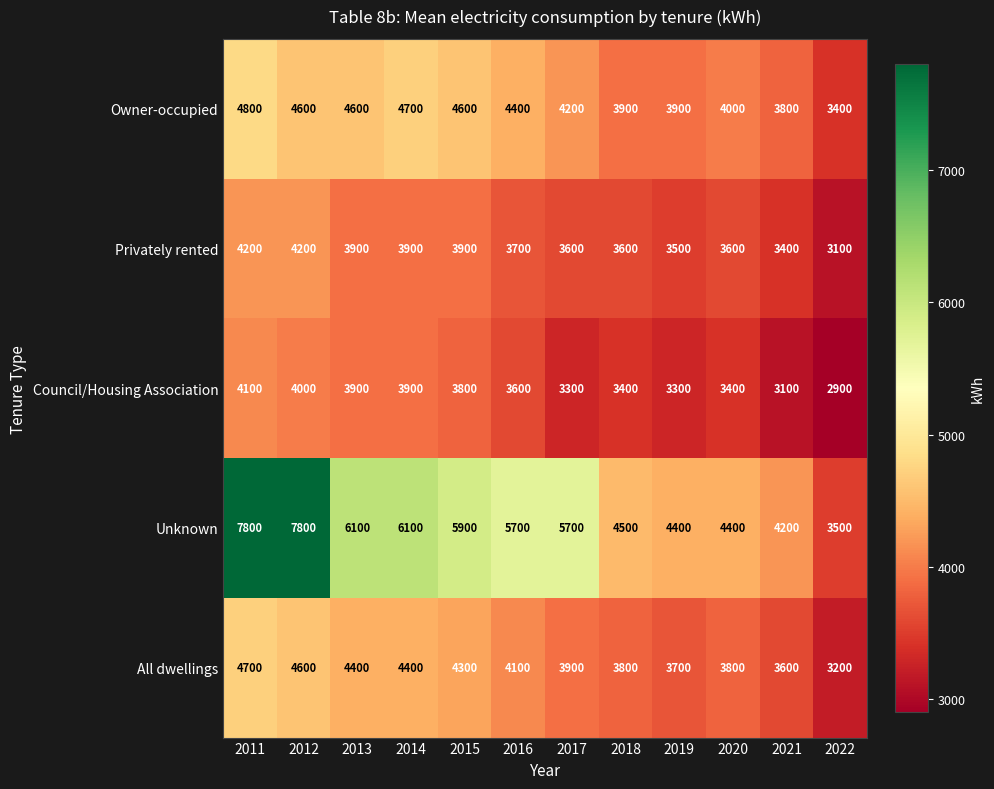

What is the difference between the Privately rented values at 2014 and 2022?

800